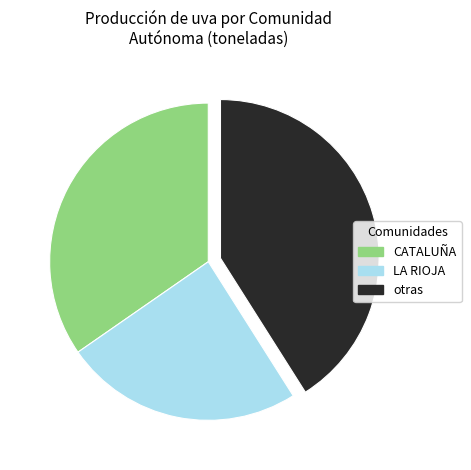

Which category has the biggest portion of the pie?

otras